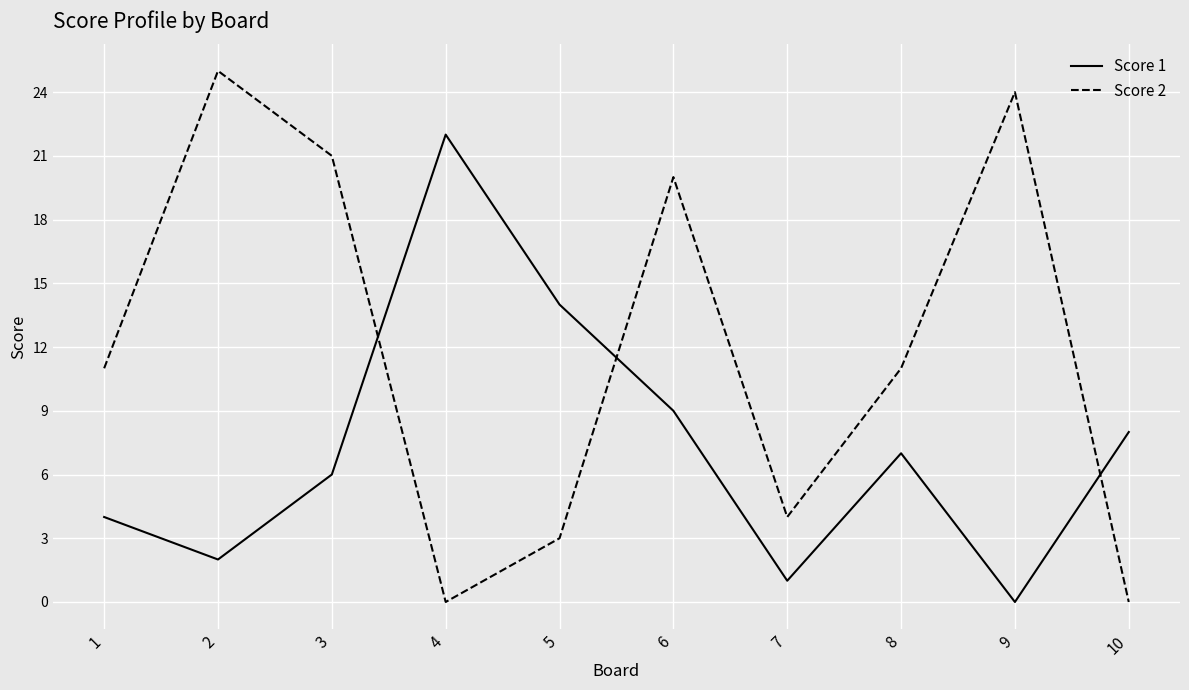

How many times do Score 2 and Score 1 cross each other?

3